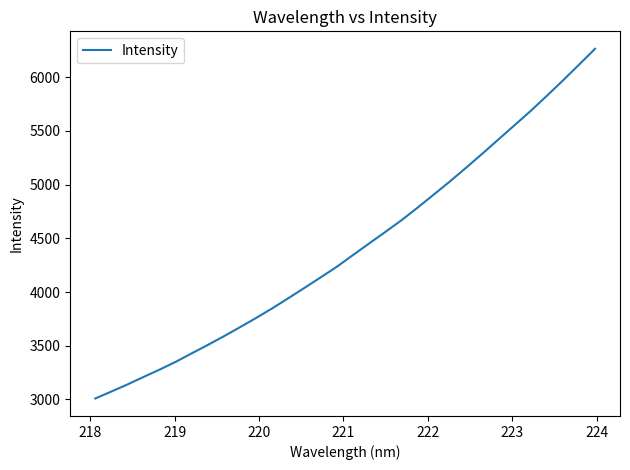

What is the minimum value shown in the chart?

3008.6